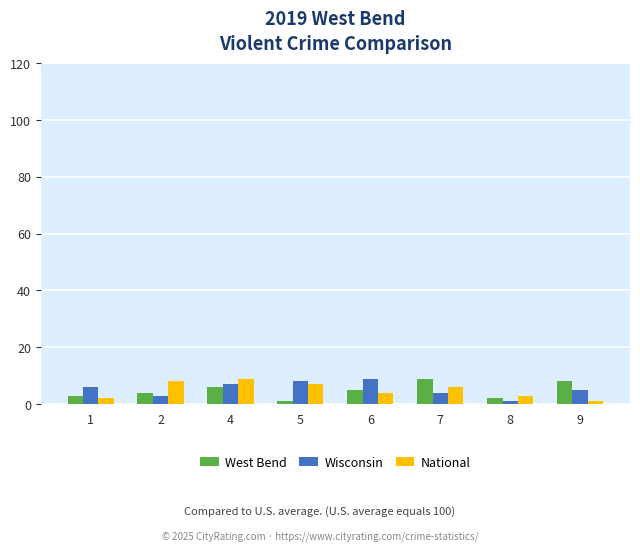

Is it true that National equals 11 at 7?

False